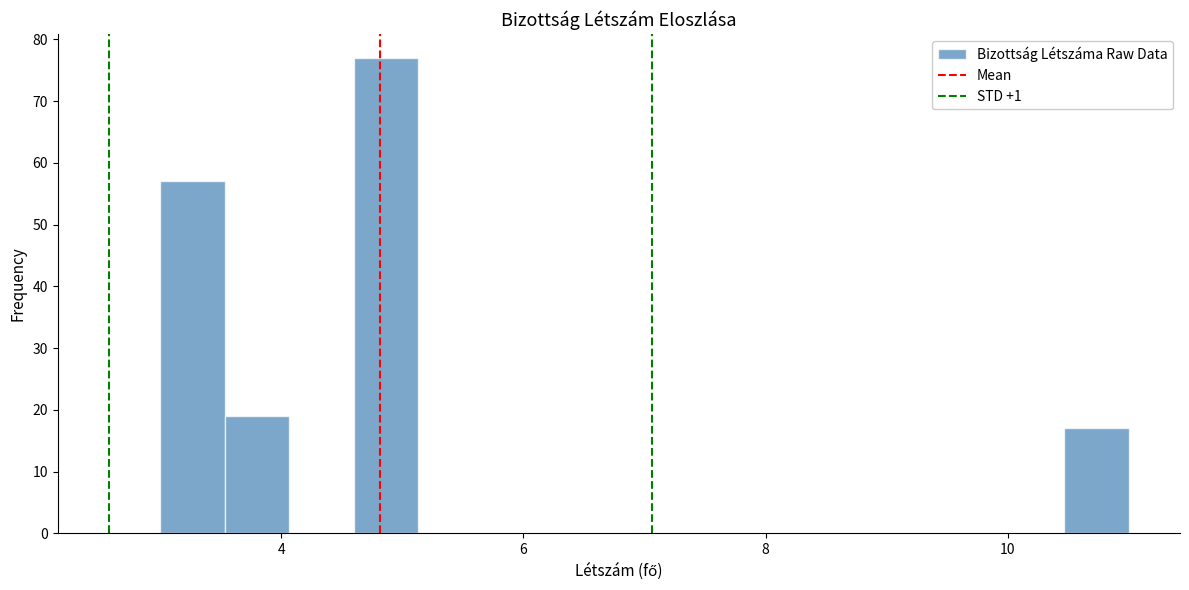

Around what value on the x-axis is the tallest bar? Give the approximate position of its centre, as read against the axis.

4.8